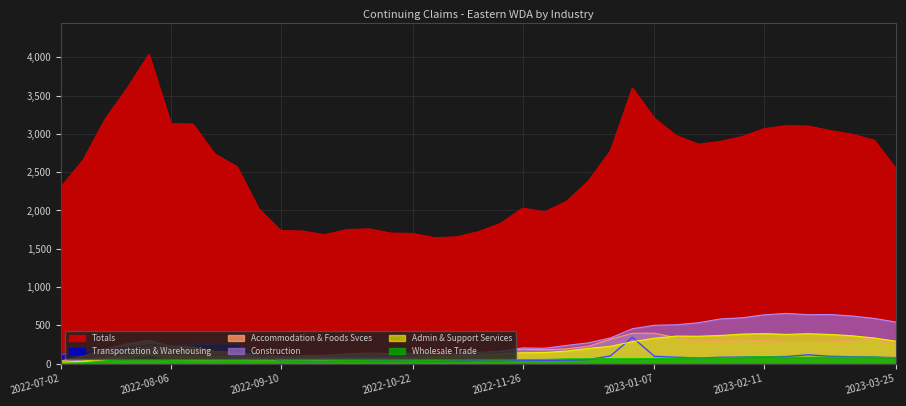

Where is Construction nearest to the value 334?

2022-12-24